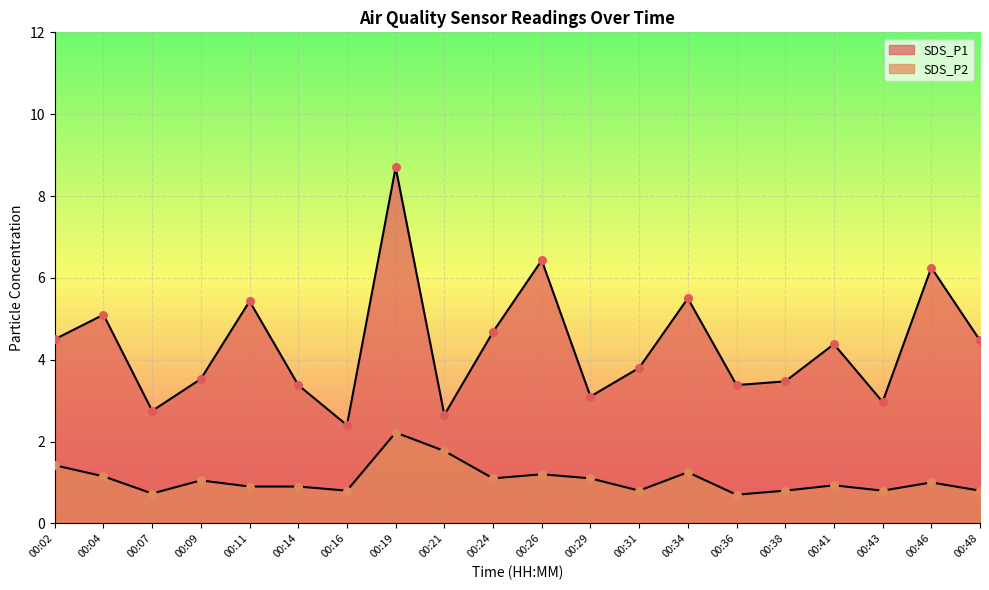

Which series has the widest spread of Y values?

SDS_P1